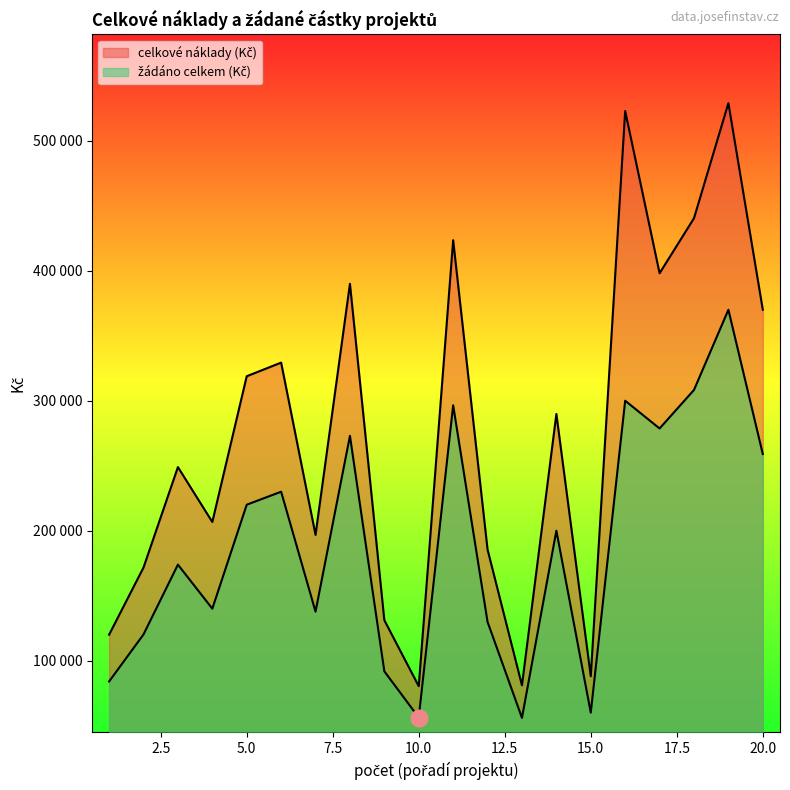

Rank the series by their average value, from lowest to highest.

žádáno celkem (Kč), celkové náklady (Kč)